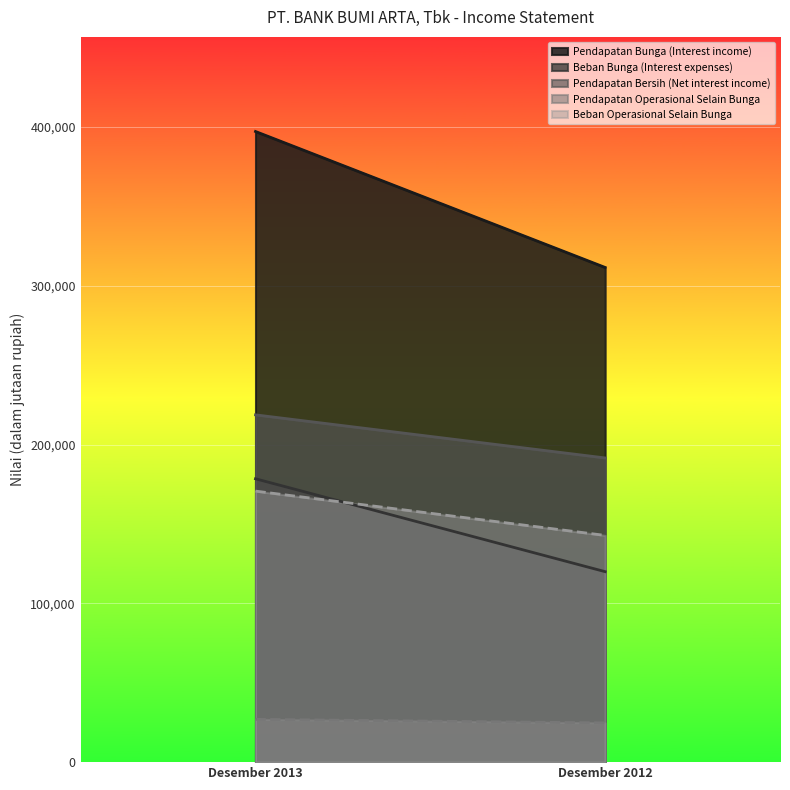

Reading right to left, list all the values displayed in this chart.

Pendapatan Bunga (Interest income): Desember 2012=311556	Desember 2013=397198
Beban Bunga (Interest expenses): Desember 2012=119963	Desember 2013=178469
Pendapatan Bersih (Net interest income): Desember 2012=191593	Desember 2013=218729
Pendapatan Operasional Selain Bunga: Desember 2012=24722	Desember 2013=26954
Beban Operasional Selain Bunga: Desember 2012=142805	Desember 2013=170710